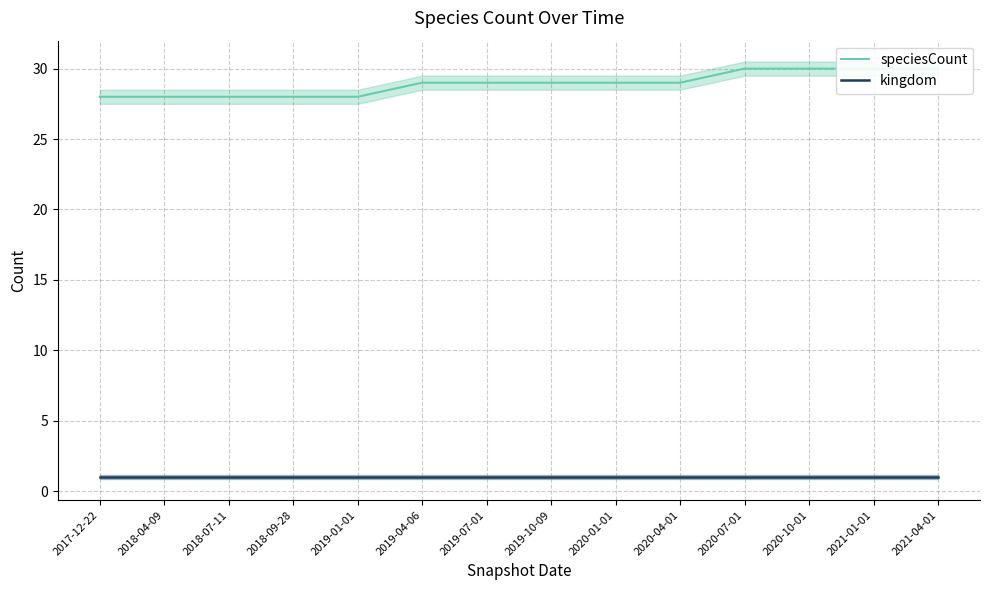

True or false: speciesCount and kingdom intersect in this chart.

False